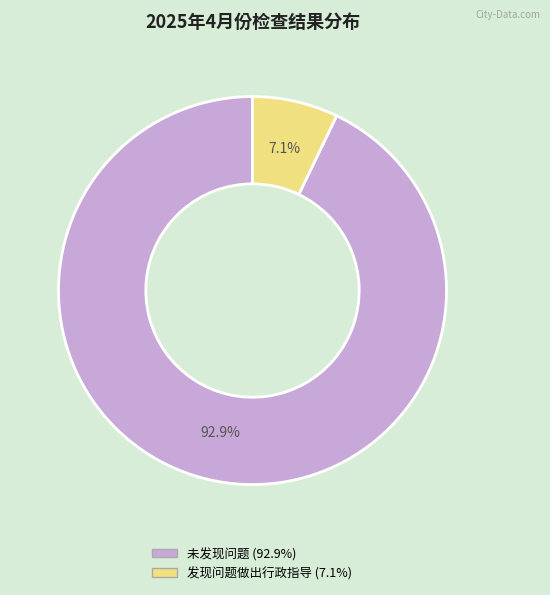

Is there a majority slice in this chart?

Yes